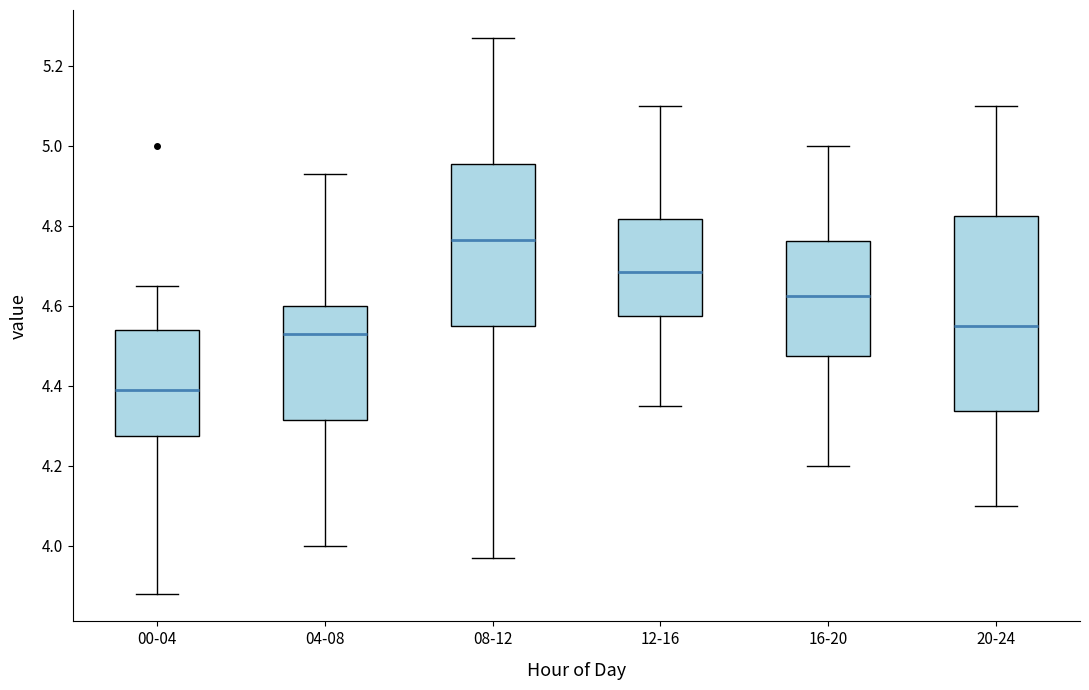

Which box's median line is the lowest?

00-04